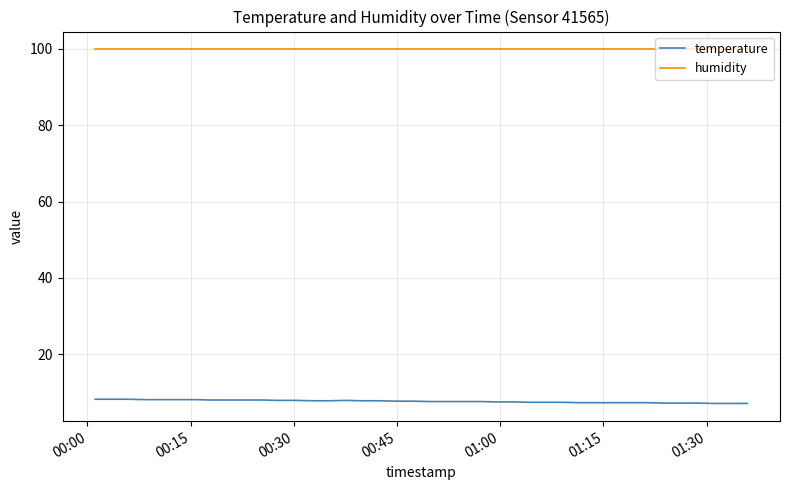

True or false: humidity and temperature intersect in this chart.

False